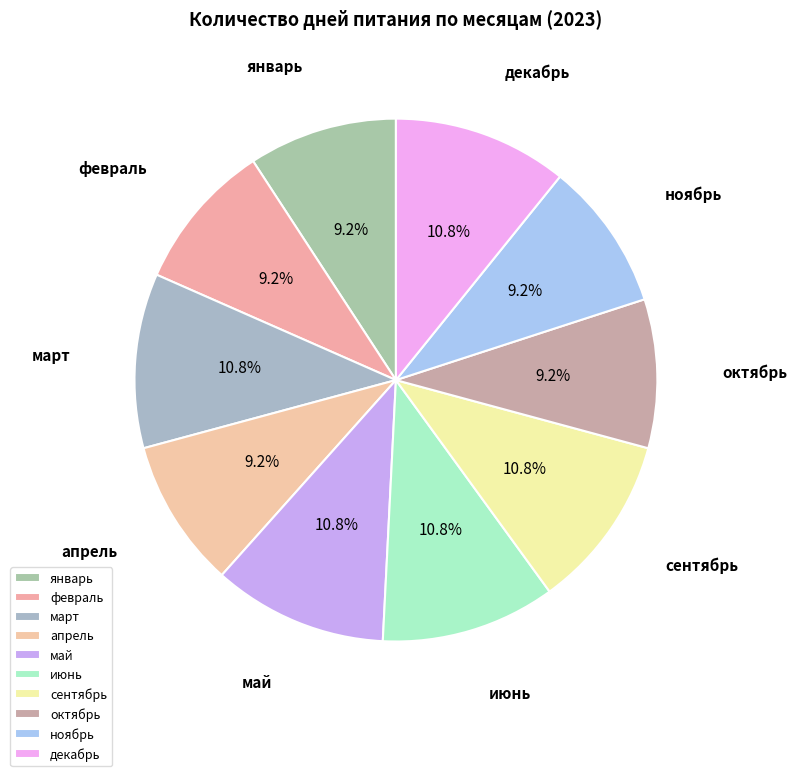

What is the total percentage of декабрь and январь?

20.0%